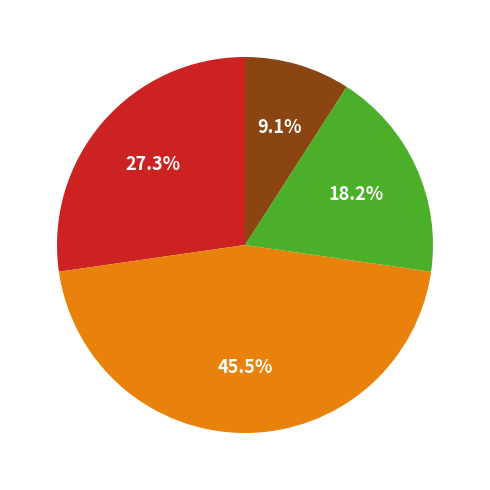

Does any single category account for the majority?

No